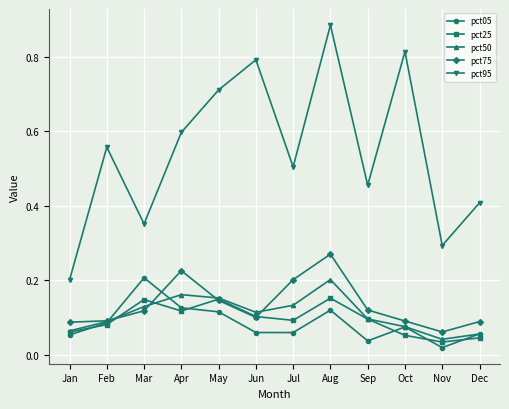

At which label does pct95 reach its peak?

Aug